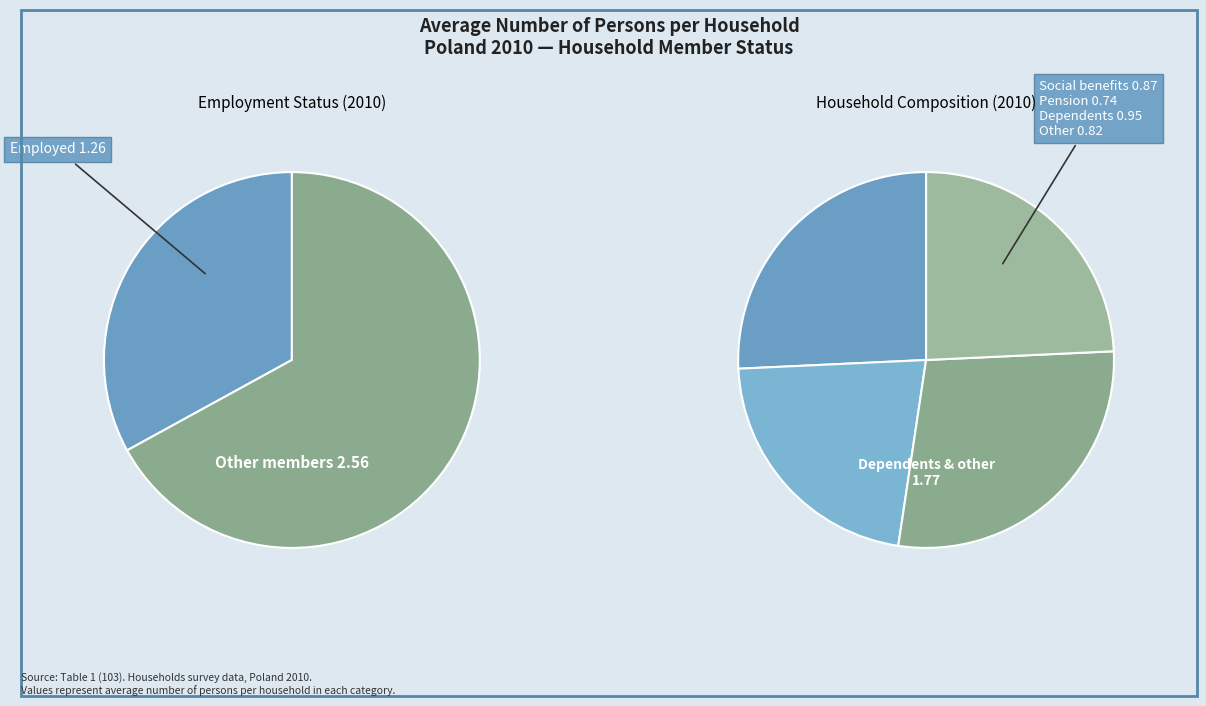

True or false: employed accounts for 47% of the total.

False